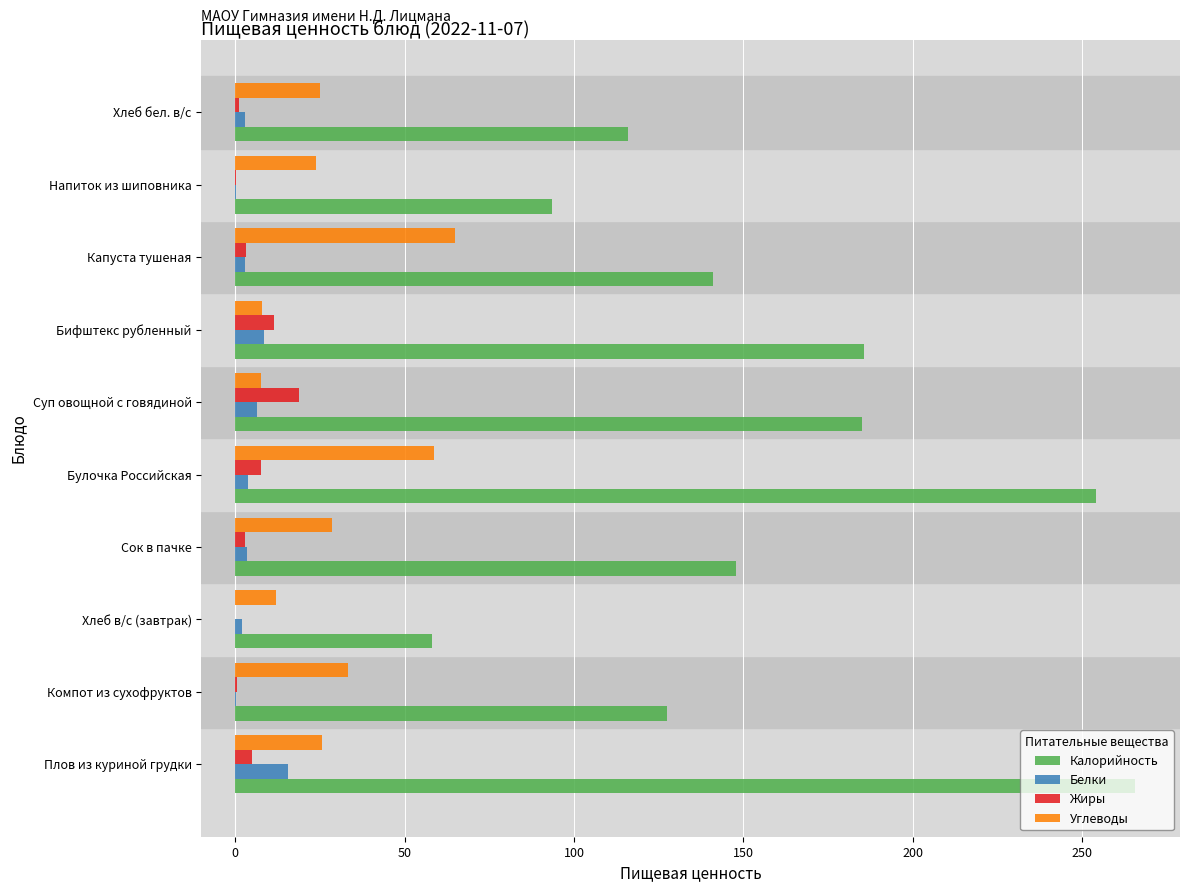

How many categories are shown in the chart?

10